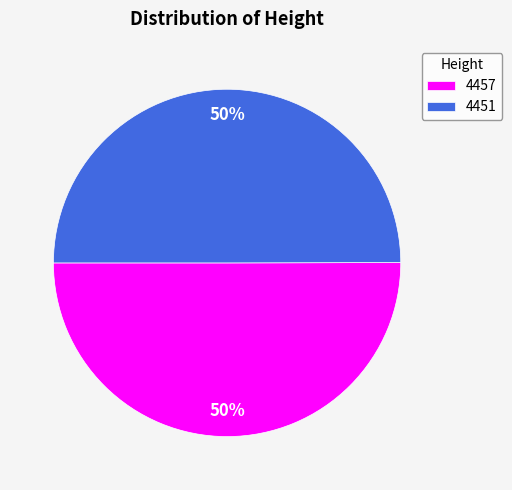

To the nearest percent, what is the combined percentage of 4457 and 4451?

100%